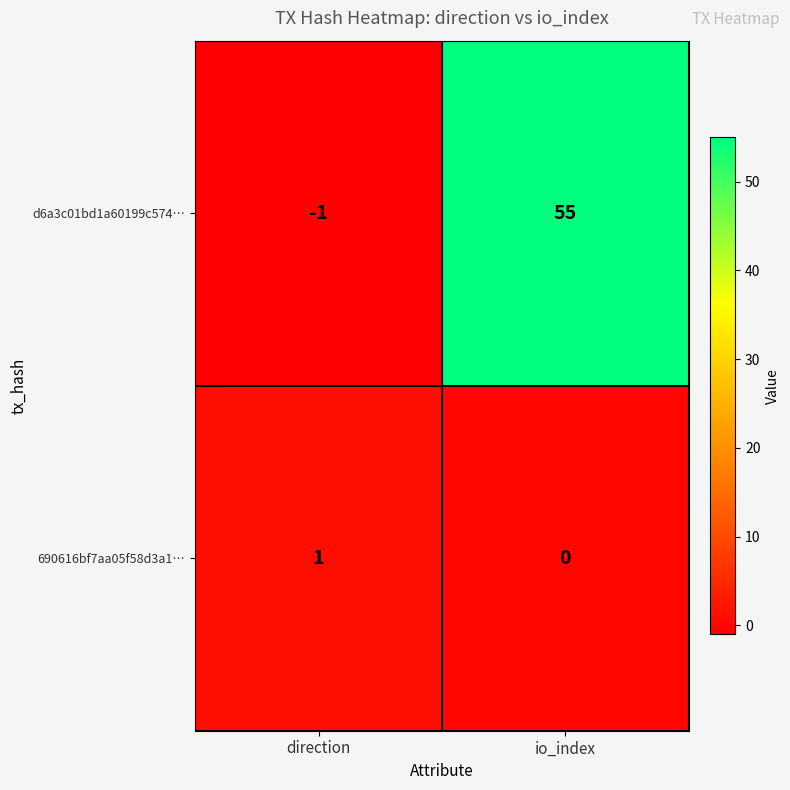

What is the difference between the maximum and minimum values in the d6a3c01bd1a60199c574… series?

56